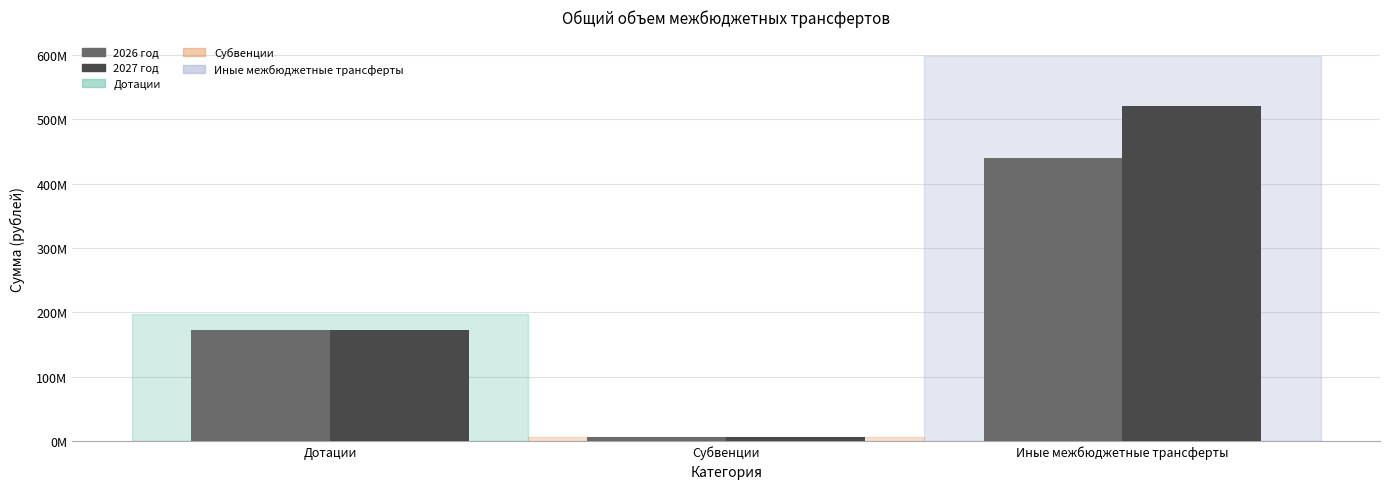

What is the sum of all 2026 год values?

616447432.4